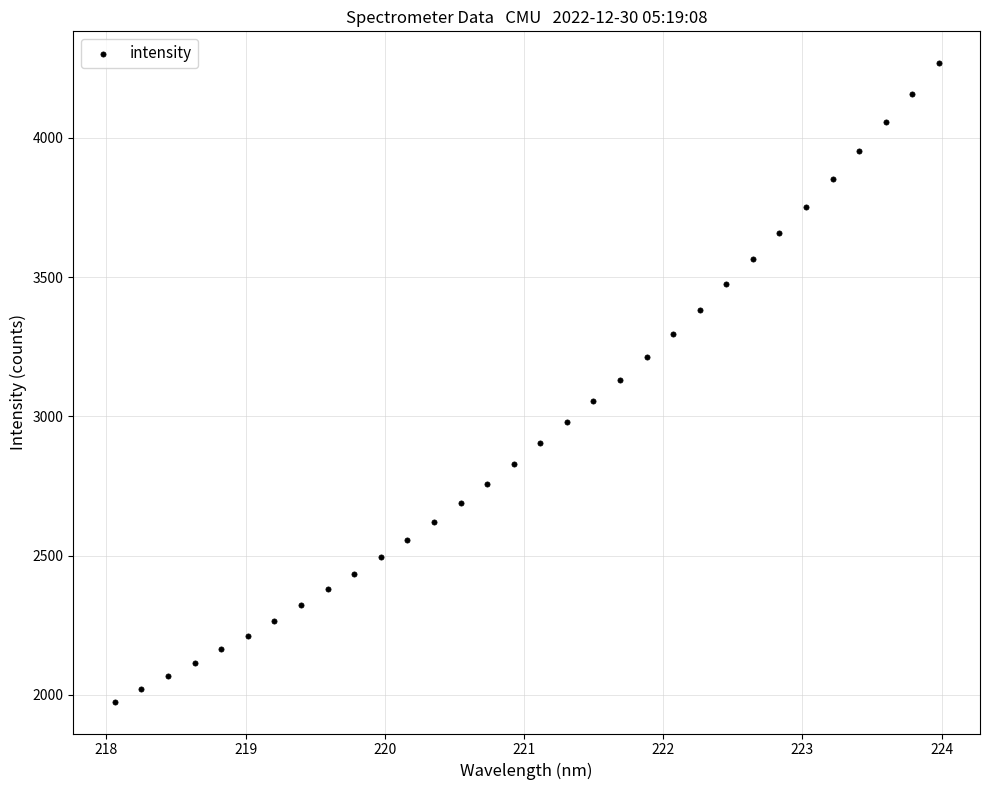

What is the range of Y values (max minus min)?

2293.2